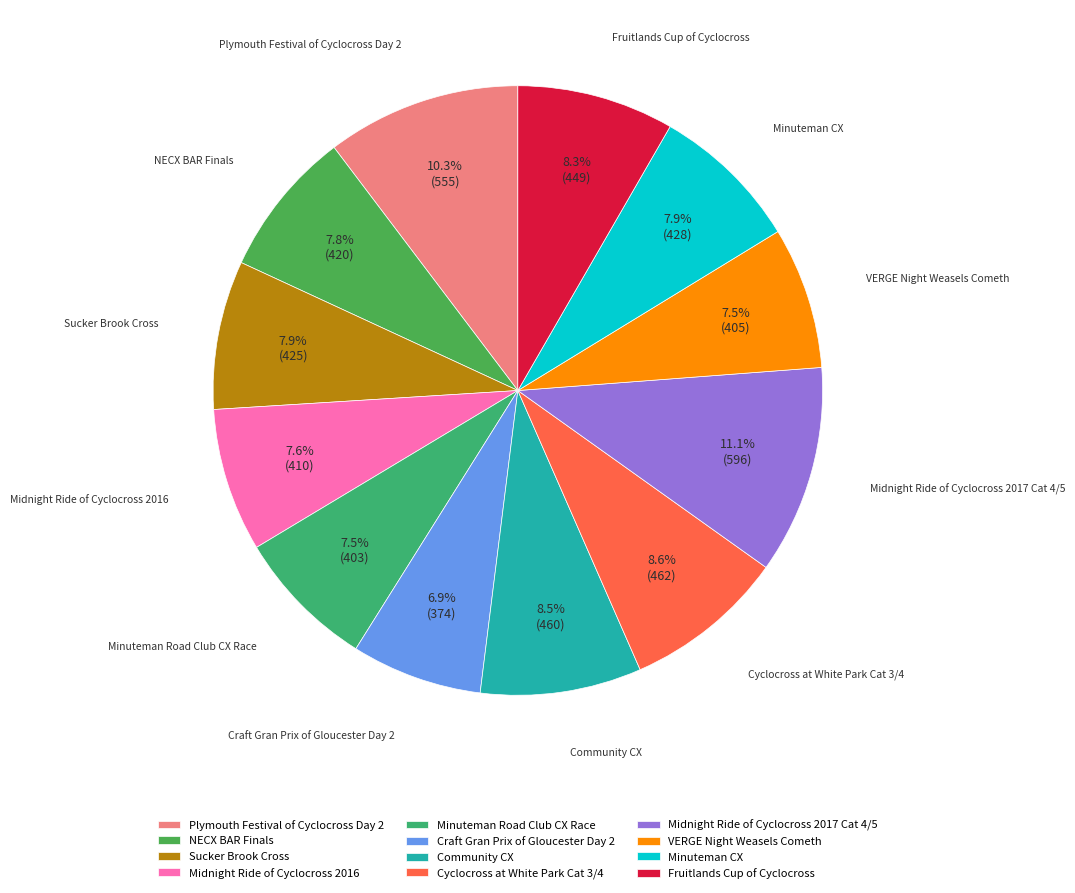

Between Midnight Ride of Cyclocross 2016 and Fruitlands Cup of Cyclocross, which is larger?

Fruitlands Cup of Cyclocross